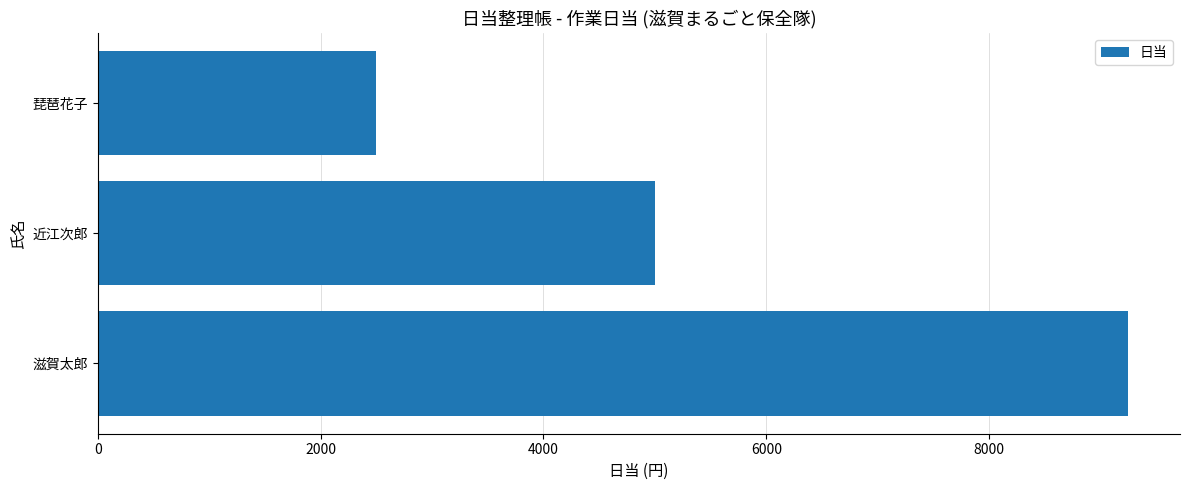

List the labels in order of value, largest first.

滋賀太郎, 近江次郎, 琵琶花子